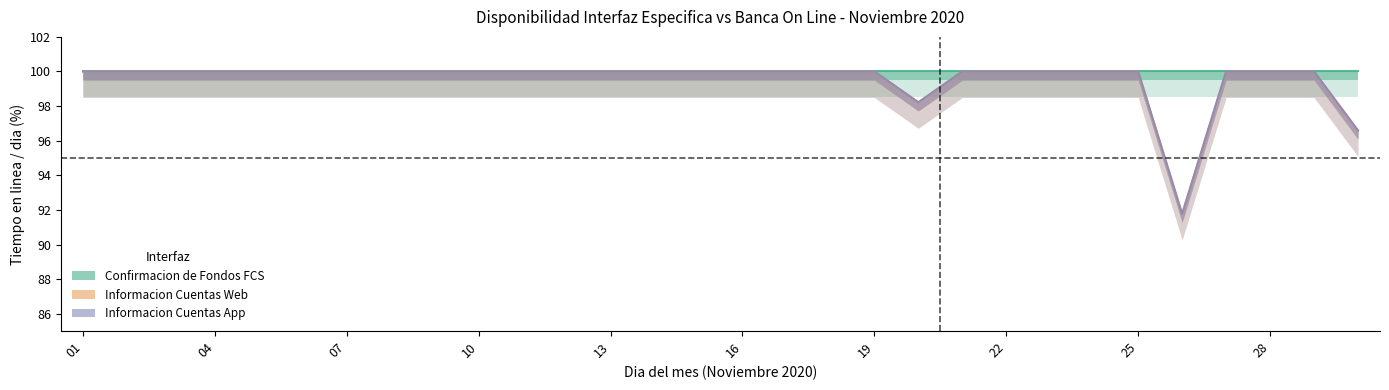

What is the sum of the Informacion Cuentas Web values at 23 and 10?

200.0